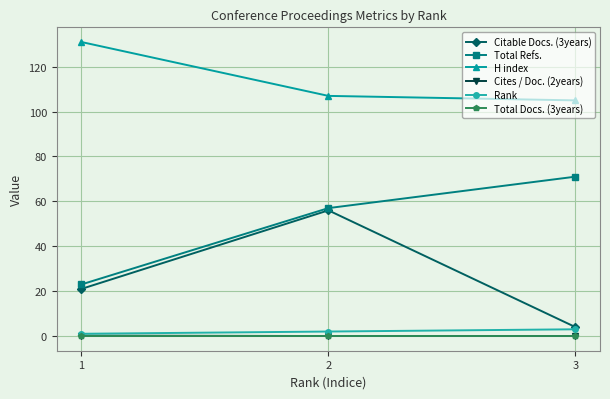

How many values in the H index series are below 107?

1